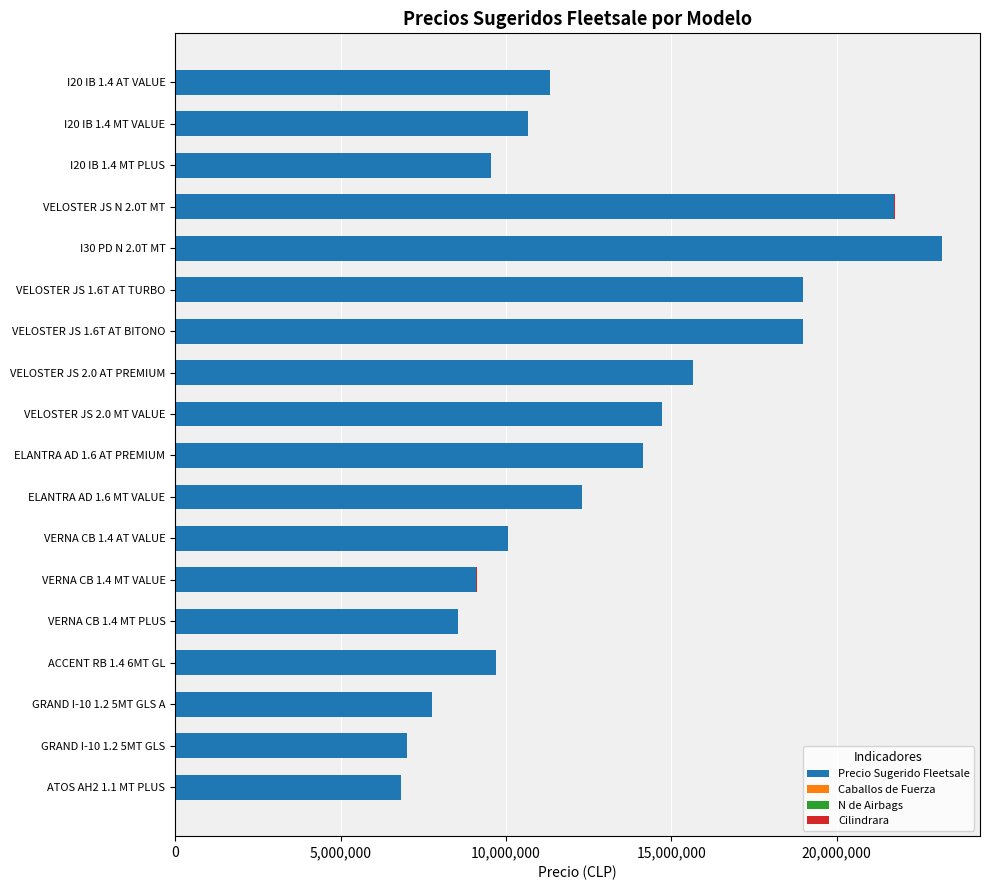

The value of Precio Sugerido Fleetsale at VERNA CB 1.4 MT VALUE is 9110500. True or false?

True